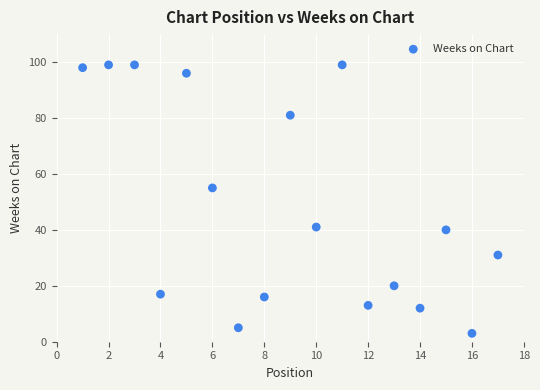

What Y value in the scatter plot is closest to 51?

55